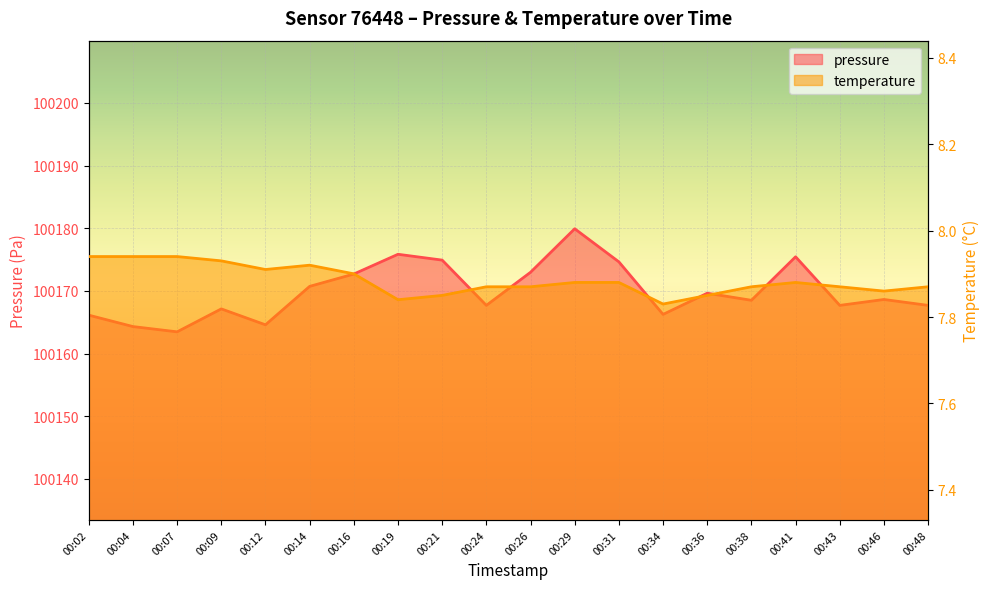

Rank the series by their average value, from highest to lowest.

pressure, temperature